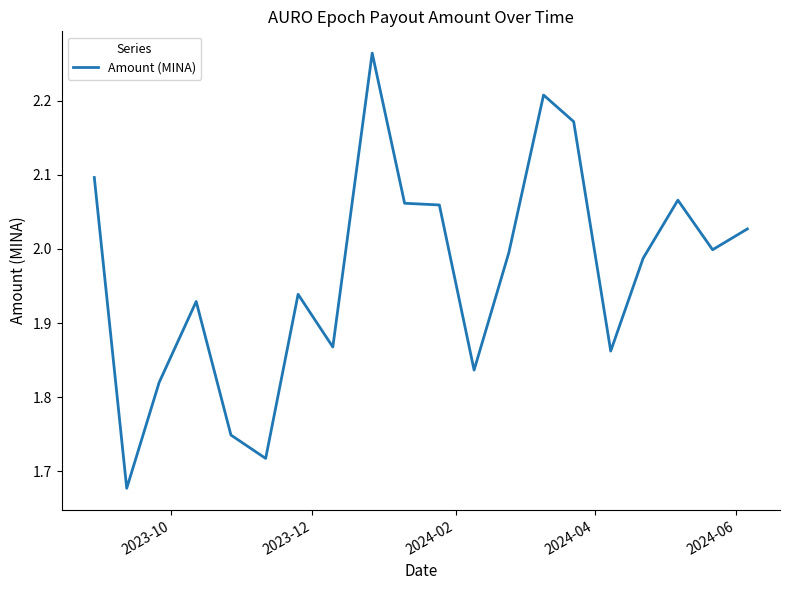

What is the difference between the maximum and minimum values?

0.6